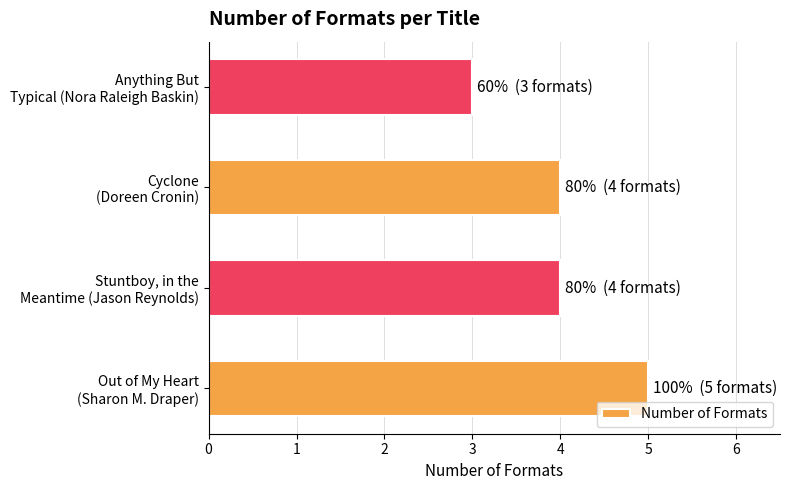

What is the minimum value shown in the chart?

3